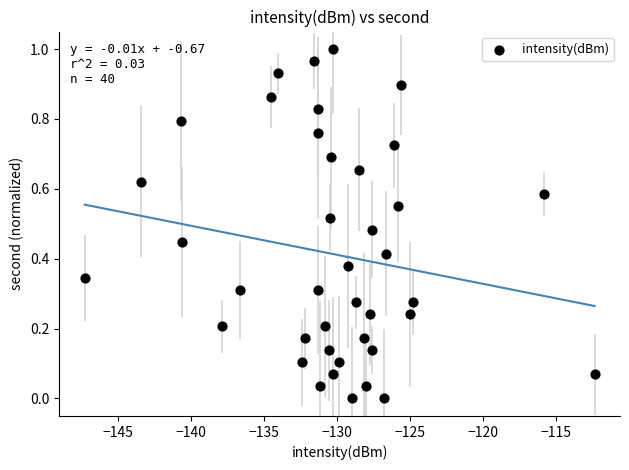

What is the range of X values (max minus min)?

34.9